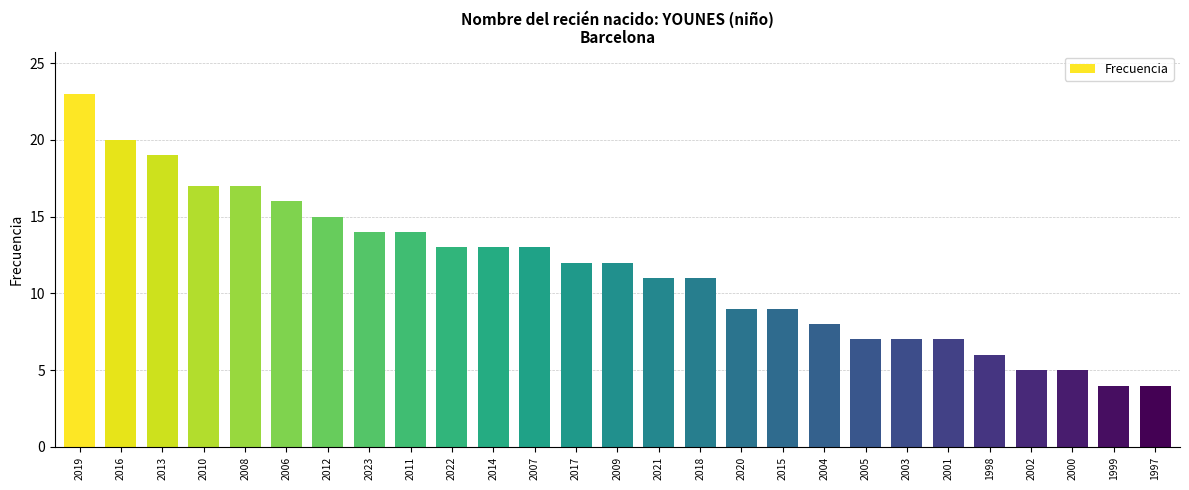

What is the difference between the second highest and minimum values?

16